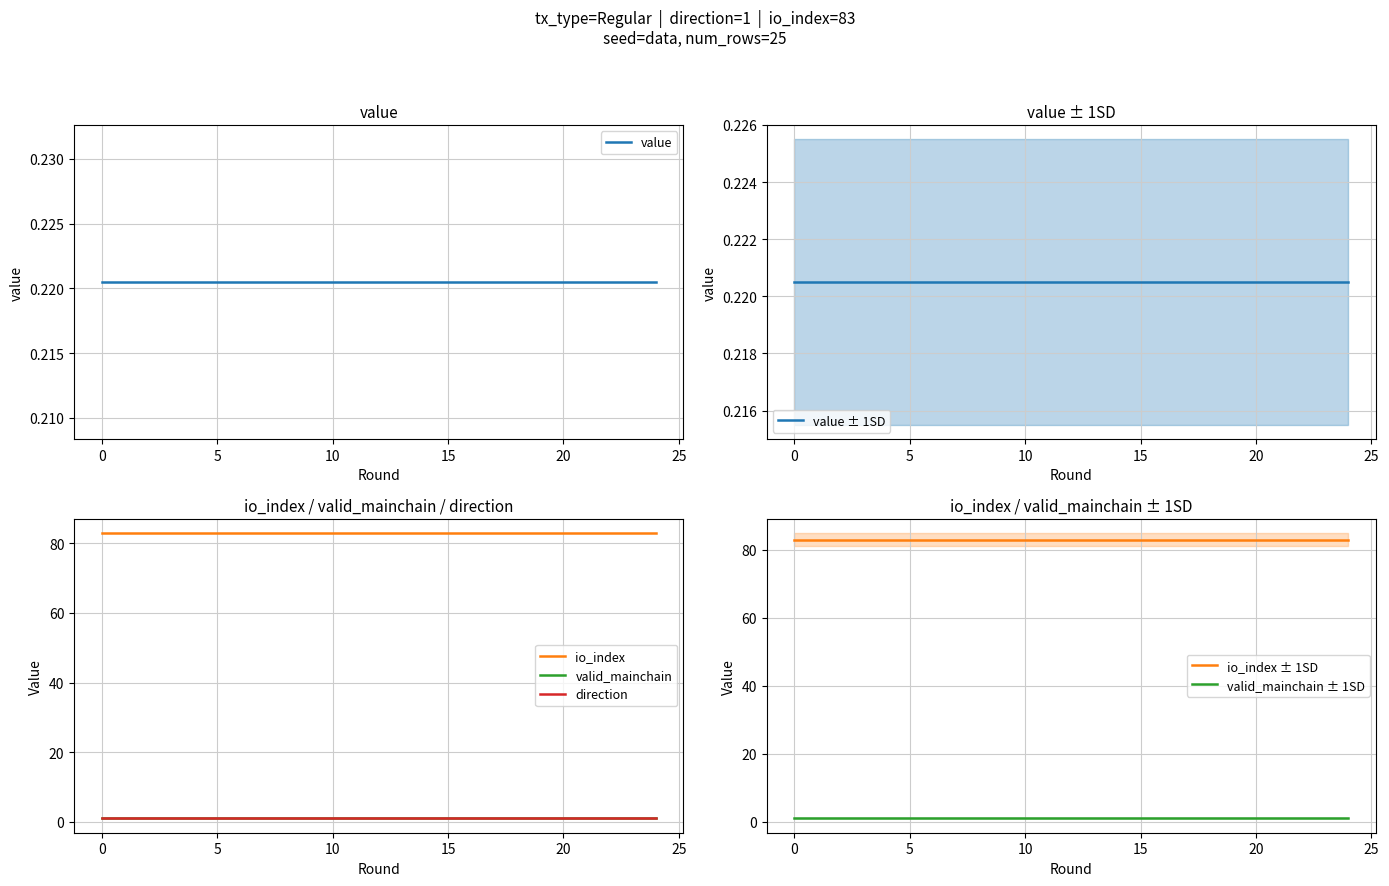

What are all the series names shown in the legend?

value, io_index, valid_mainchain, direction